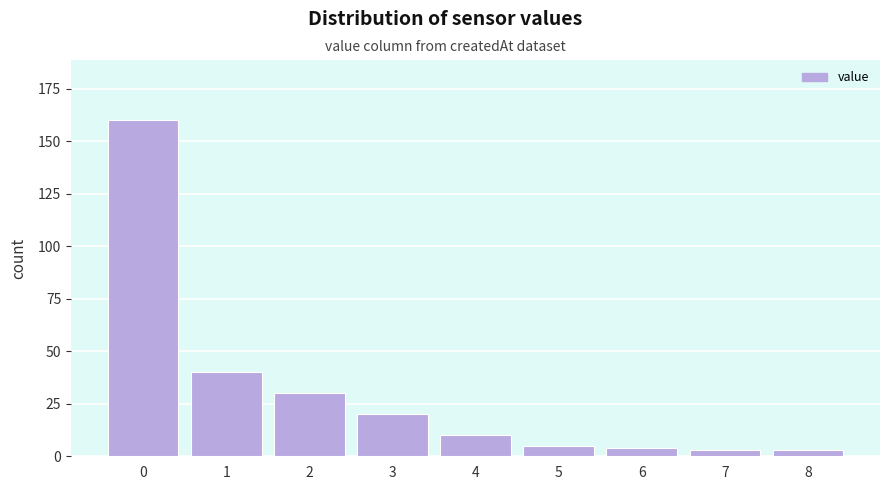

Reading left to right, extract all data points from this chart.

160	40	30	20	10	5	4	3	3